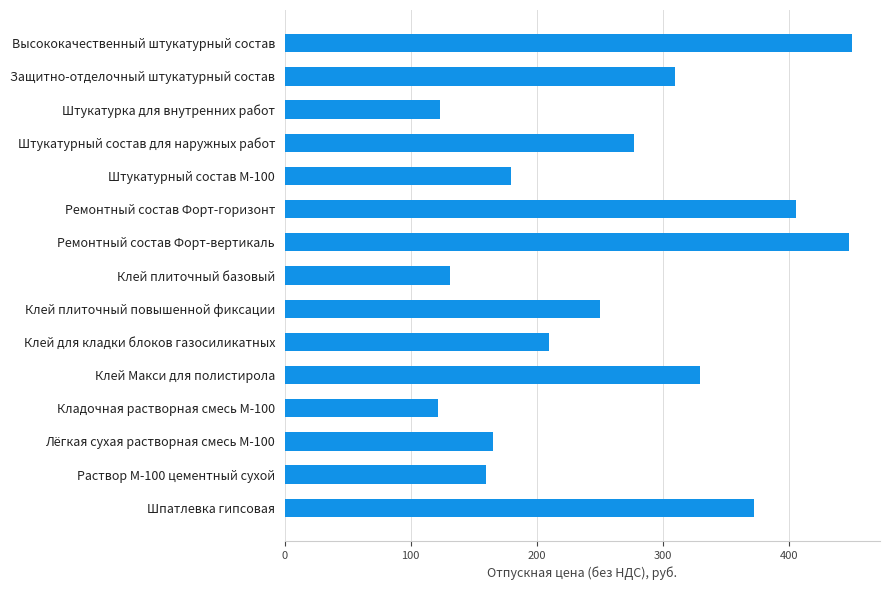

What is the change in value from Раствор М-100 цементный сухой to Штукатурный состав для наружных работ?

+117.2